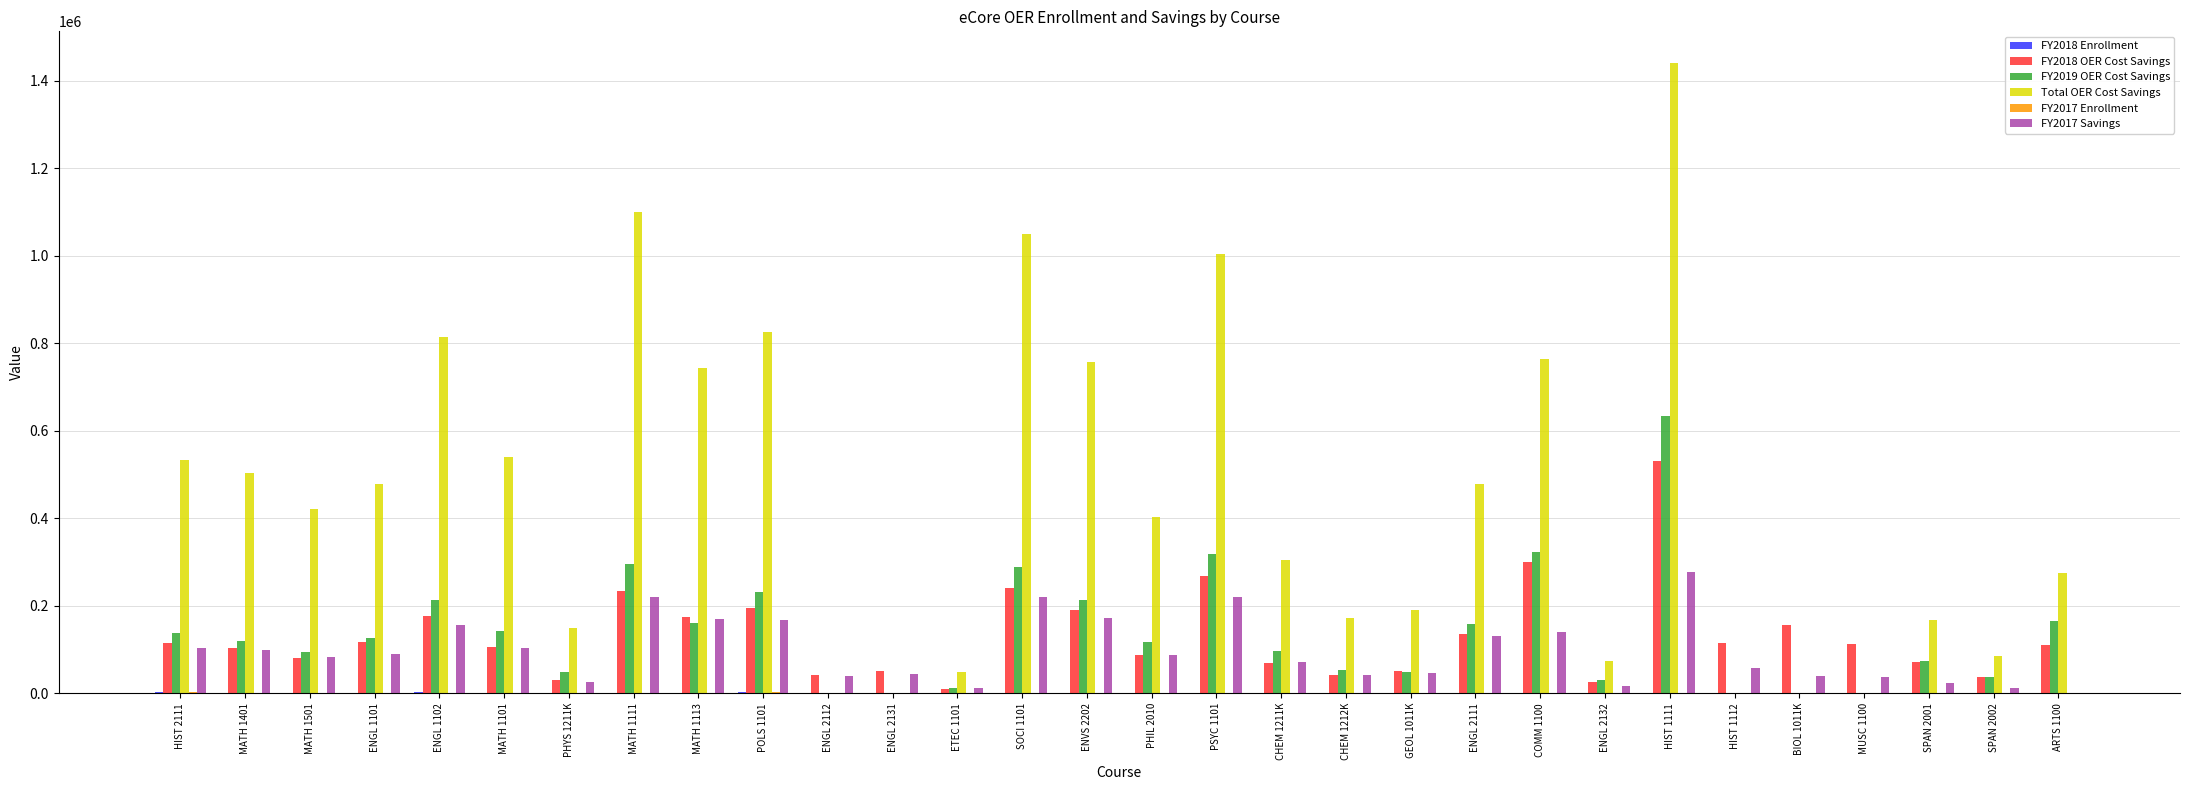

Which category has the highest value across all series?

HIST 1111